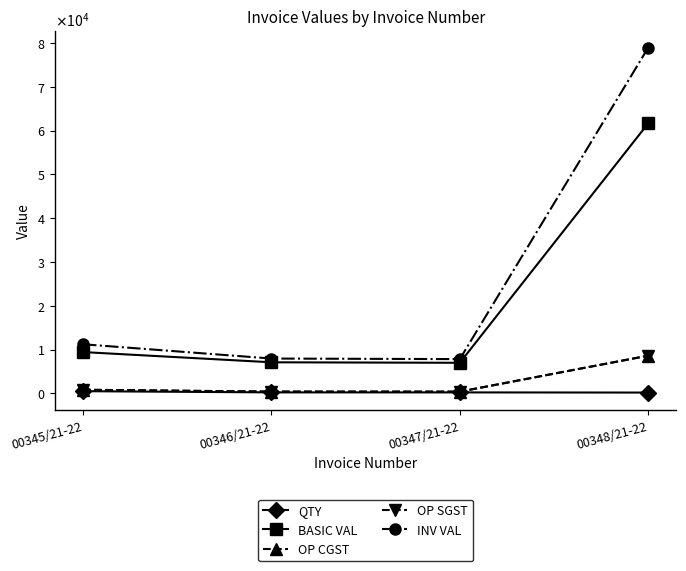

Reading left to right, transcribe all the data shown in this chart.

QTY: 525.0	252.0	248.0	210.0
BASIC VAL: 9450.0	7119.0	7006.0	61635.0
OP CGST: 850.5	427.1	420.4	8628.9
OP SGST: 850.5	427.1	420.4	8628.9
INV VAL: 11234.6	7973.3	7846.7	78892.8